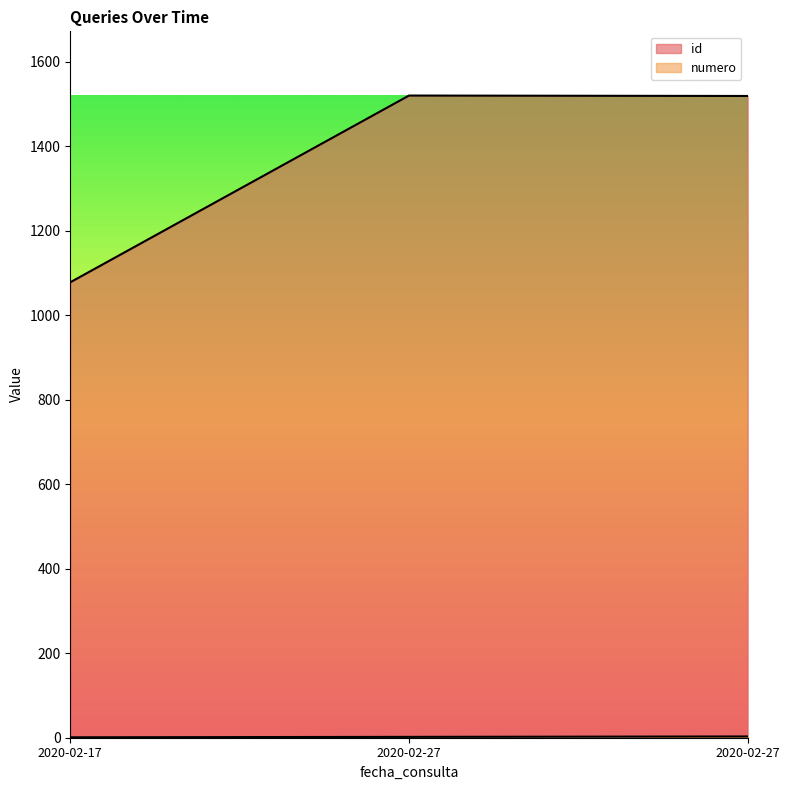

What is the approximate value of id at 2020-02-17, to the nearest 10?

1080